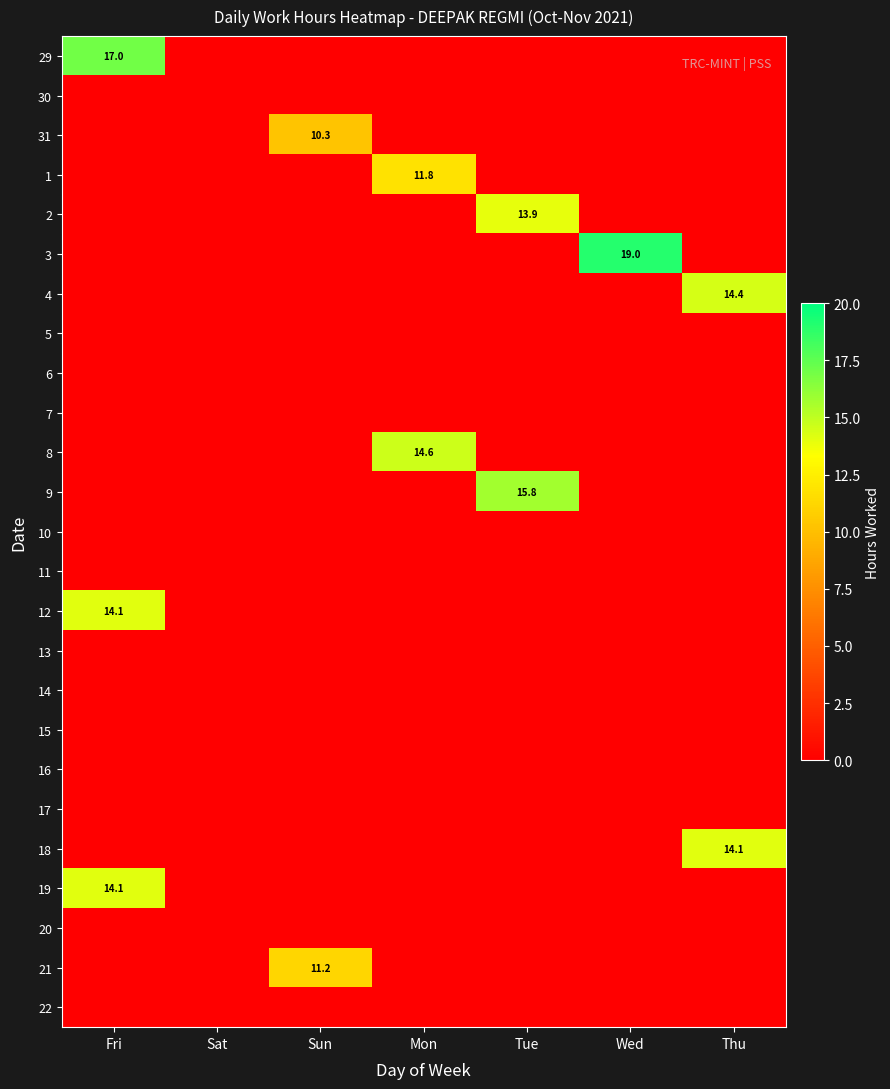

At which category does the chart reach its peak across all series?

Wed